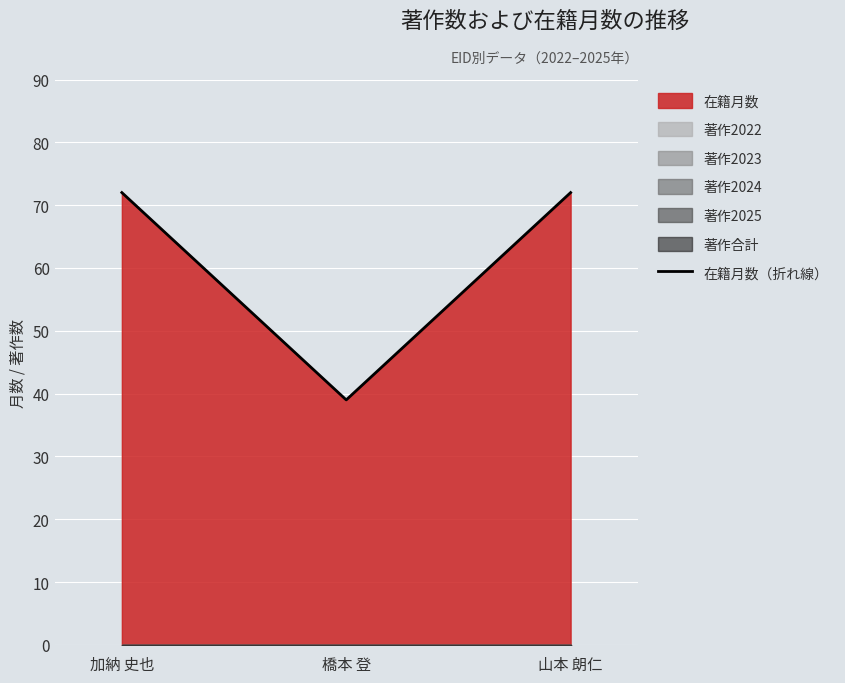

Reading right to left, what are all the values shown in this chart?

72	39	72